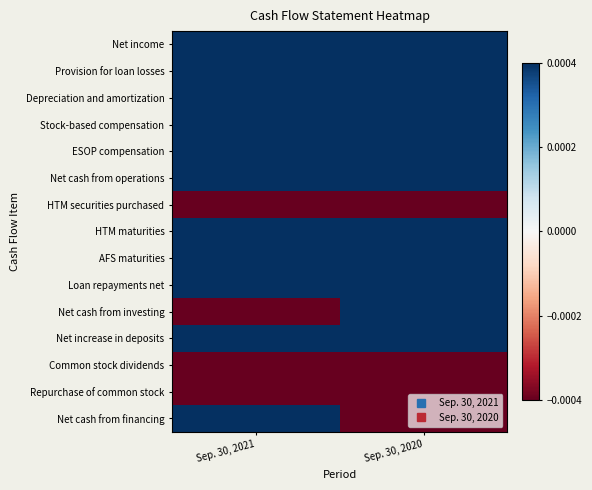

What is the spread (max minus min) of values at Sep. 30, 2020?

1.9